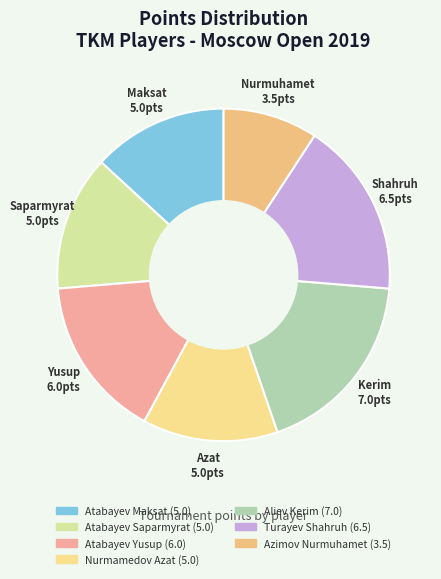

Which category has the biggest portion of the pie?

Aliev Kerim